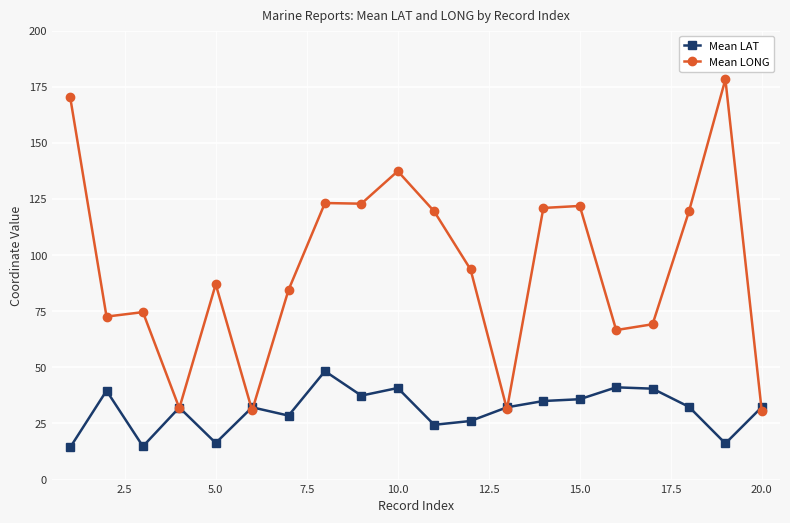

What is the smallest value displayed?

14.3